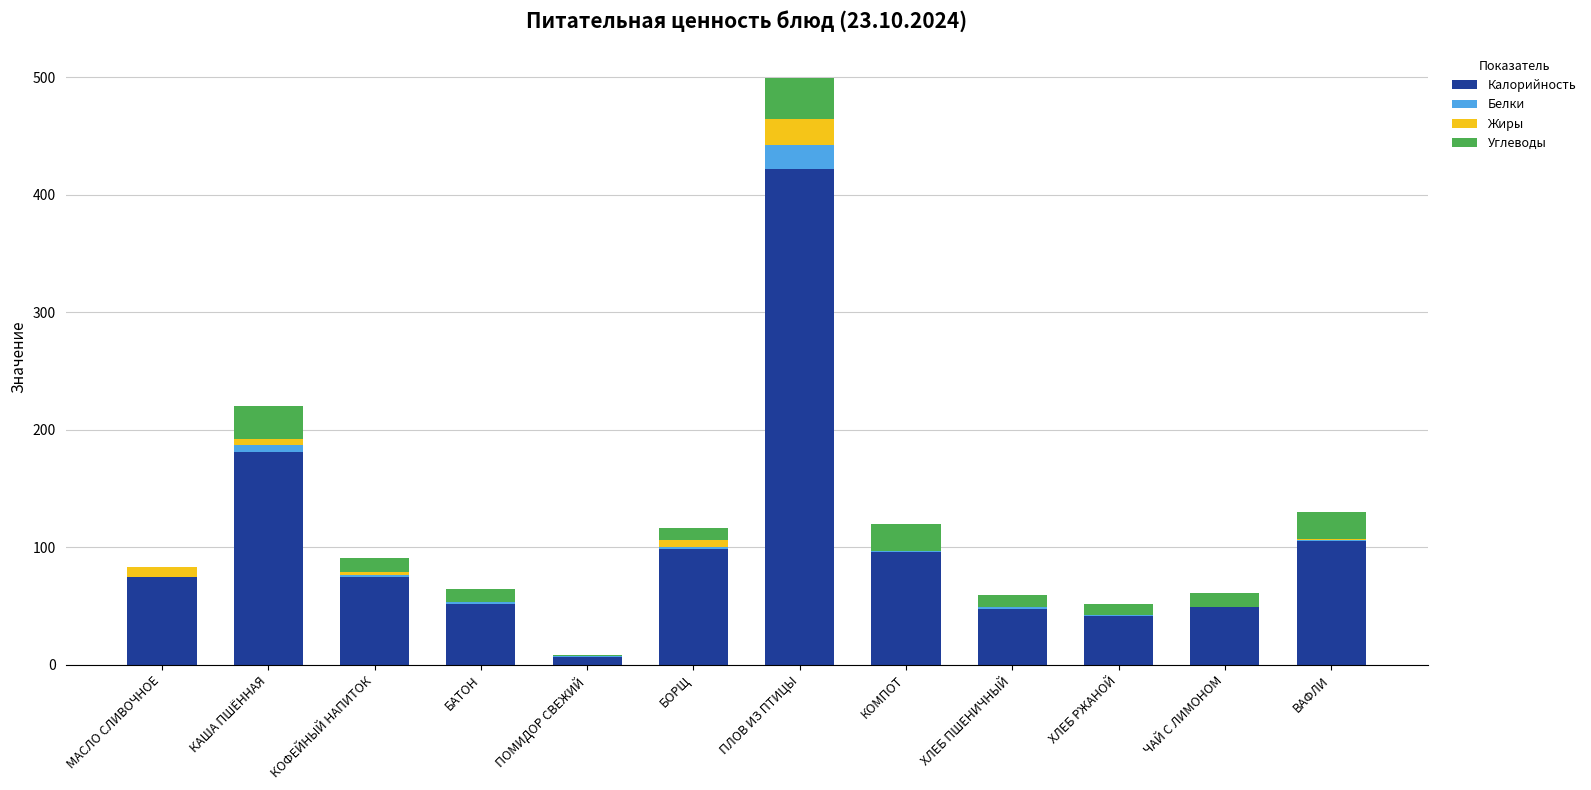

At which label is Калорийность closest to 214?

КАША ПШЁННАЯ